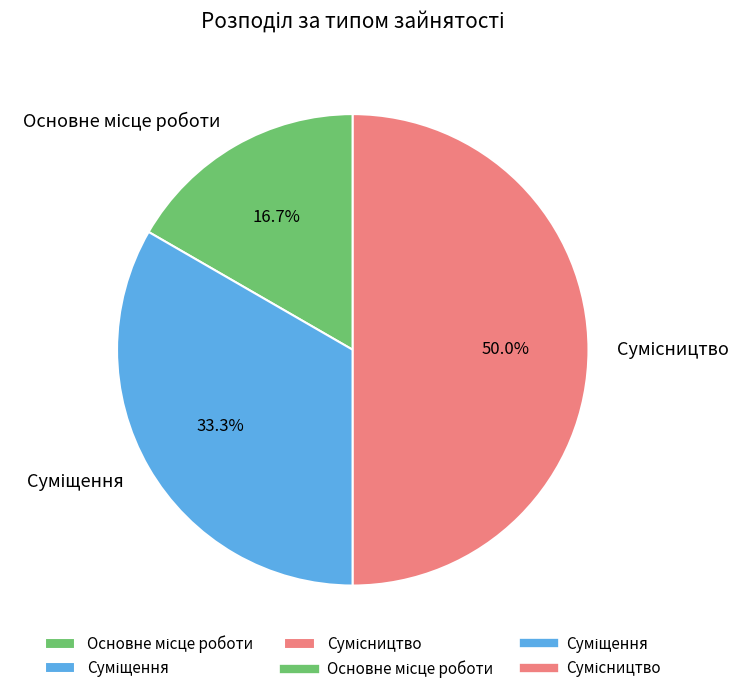

Count the number of slices in the pie.

3